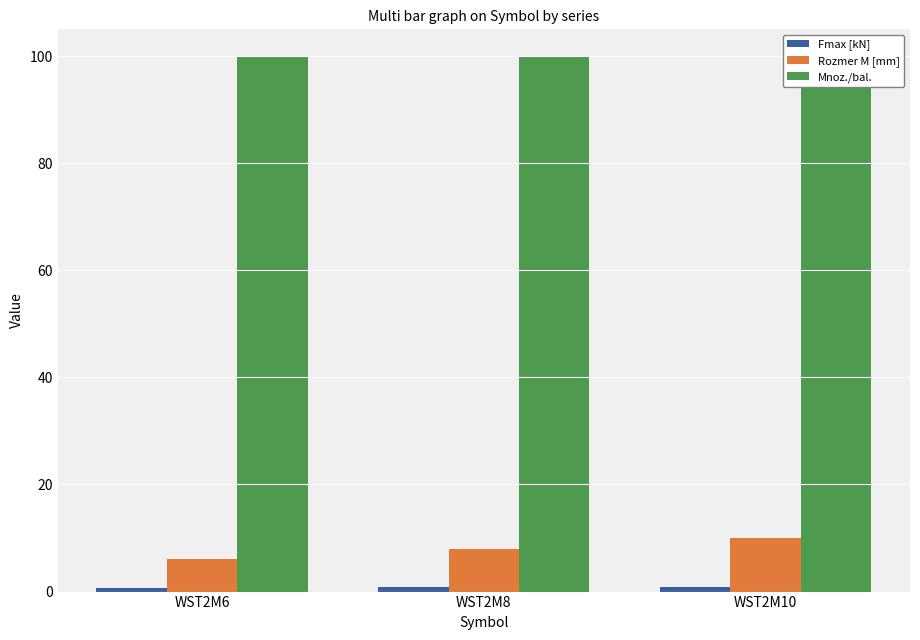

Is it true that Rozmer M [mm] equals 10.0 at WST2M10?

True